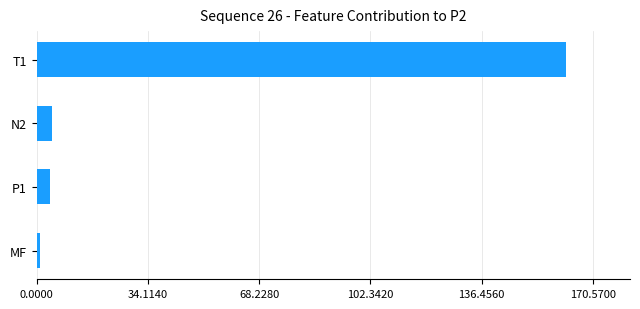

What is the change in value from N2 to T1?

+157.6